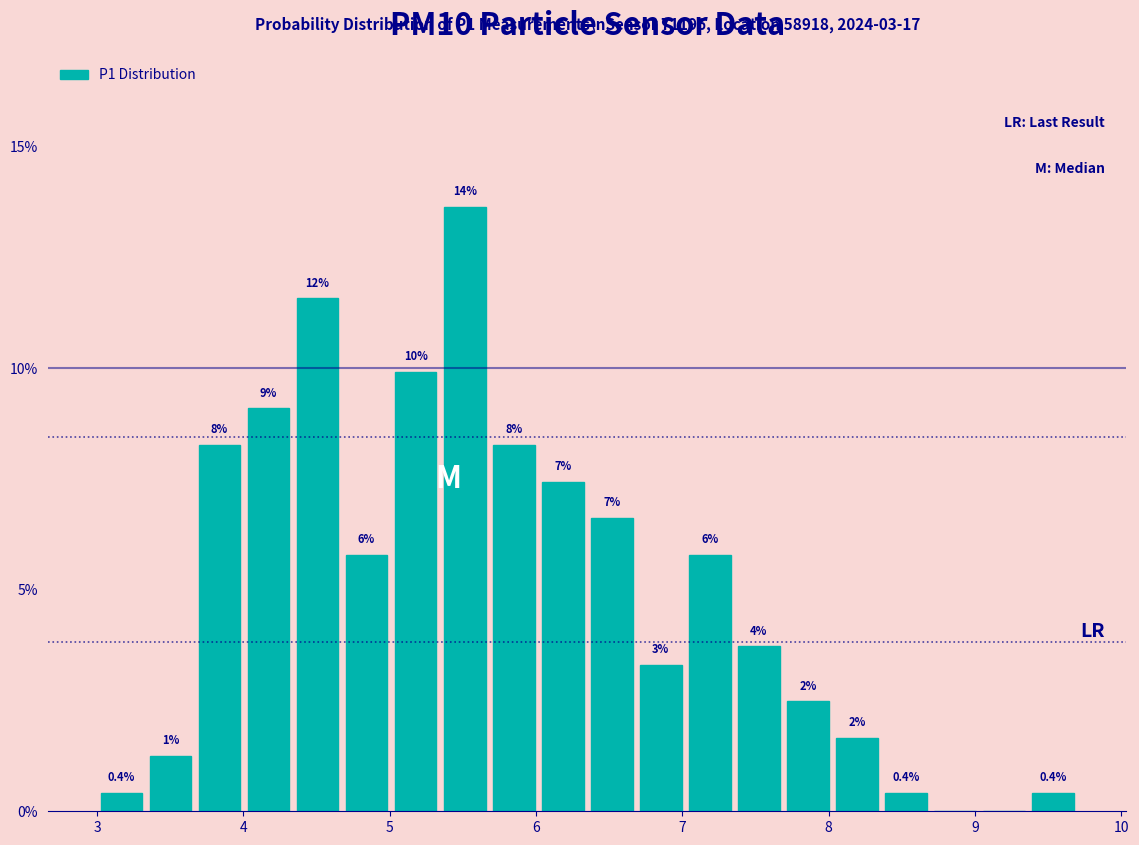

Read against the x-axis, roughly where is the centre of the tallest bar?

5.5